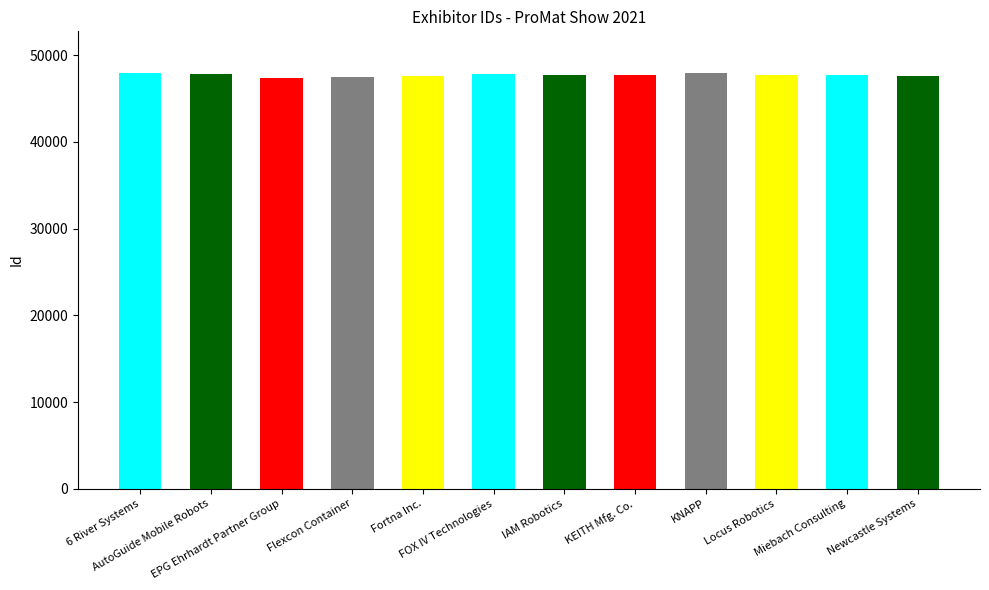

Read the value at 6 River Systems, to the nearest 50.

47950